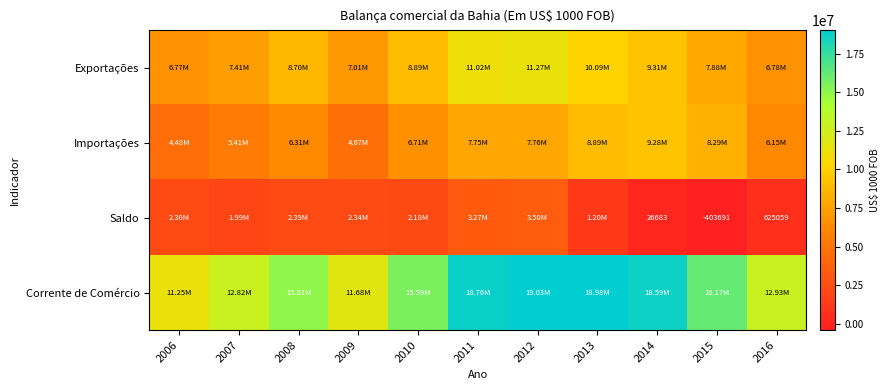

Between 2015 and 2016, which series saw the biggest shift?

Corrente de Comércio